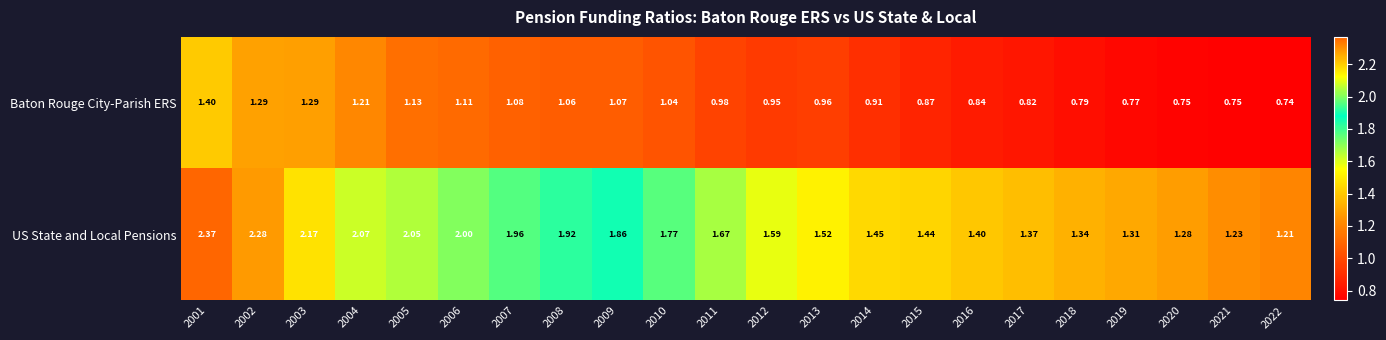

Which series has the largest total across all categories?

US State and Local Pensions